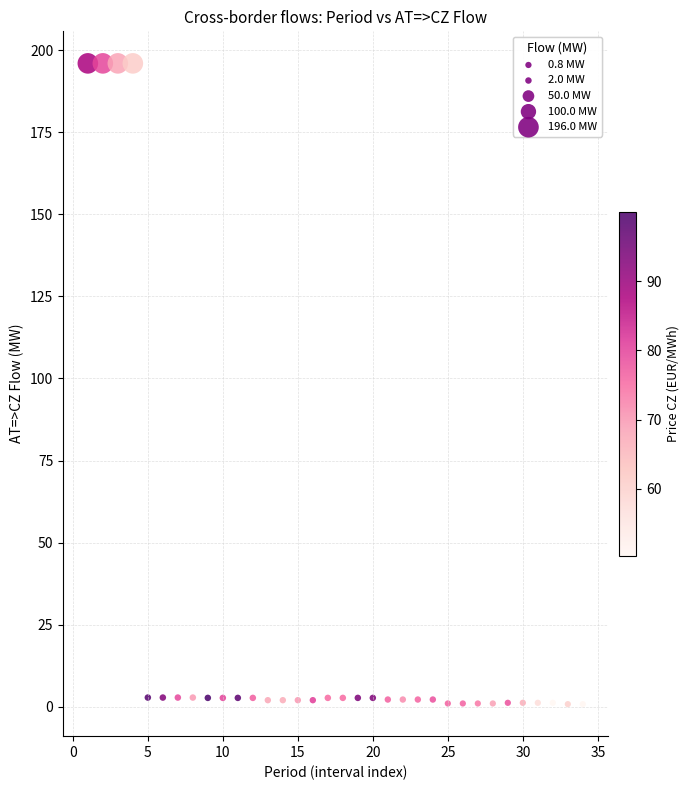

What is the range of X values (max minus min)?

33.0